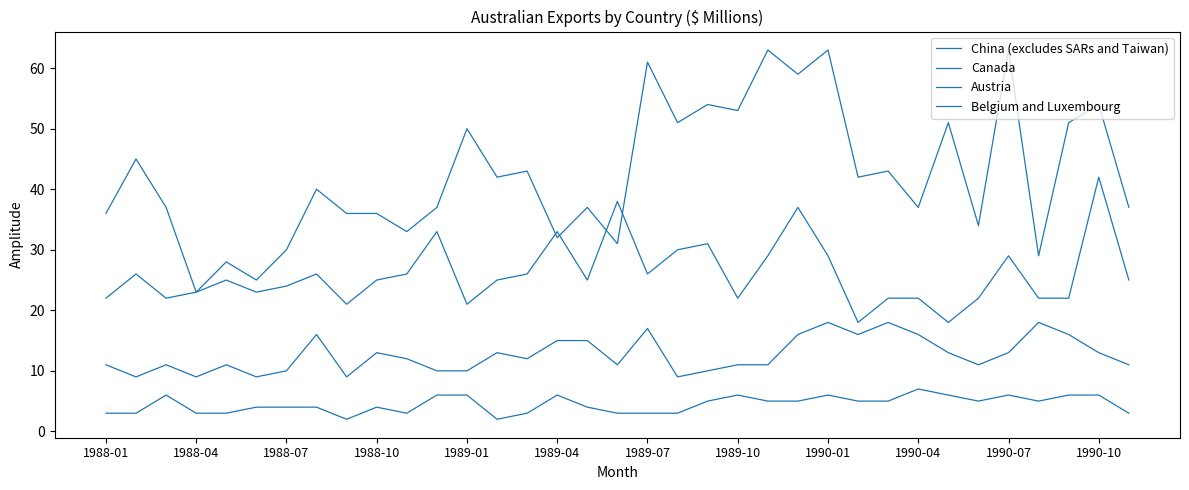

Is this an area chart (filled region under the line)?

No